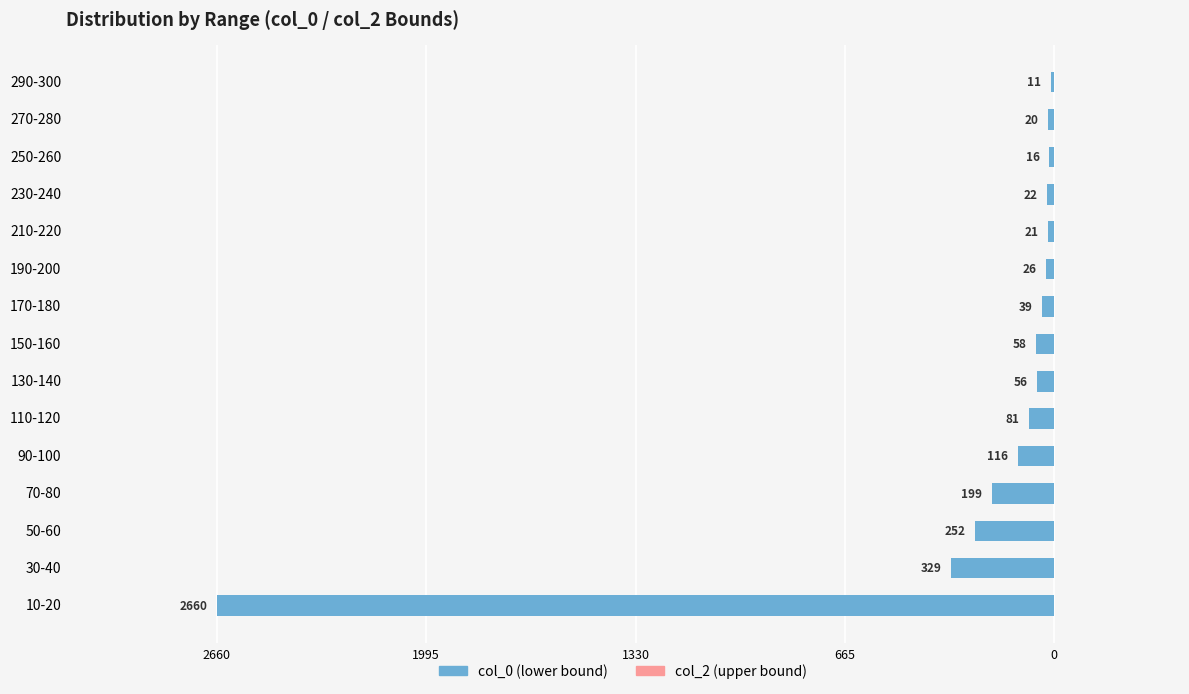

Are the bars horizontal?

Yes